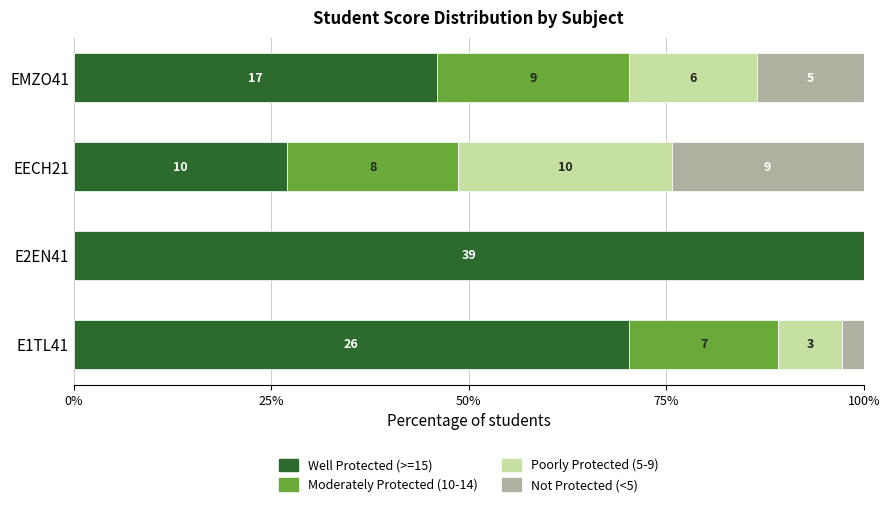

What are all the series names shown in the legend?

Well Protected (>=15), Moderately Protected (10-14), Poorly Protected (5-9), Not Protected (<5)